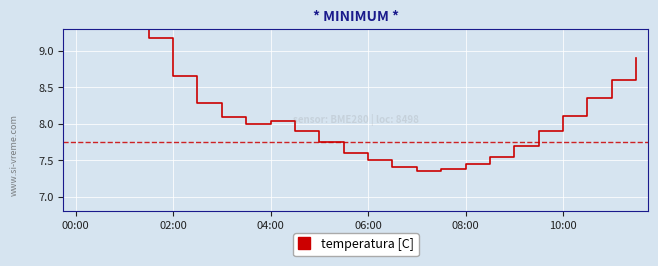

What is the value of the 22nd point from the left?

8.3